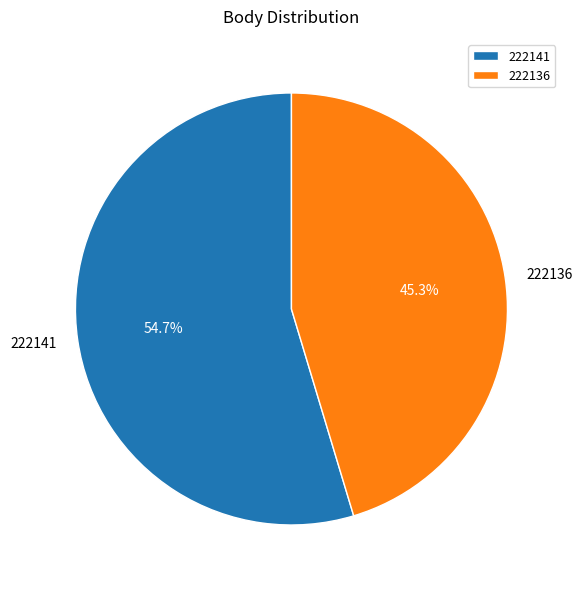

To the nearest percent, what percentage of the pie is 222136?

45%